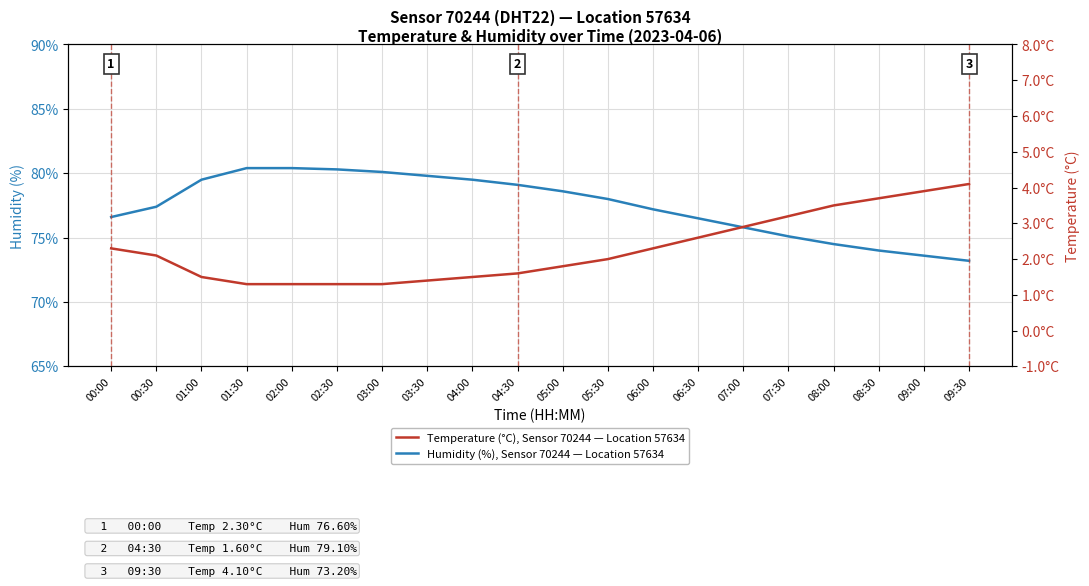

How many categories are shown in the chart?

20